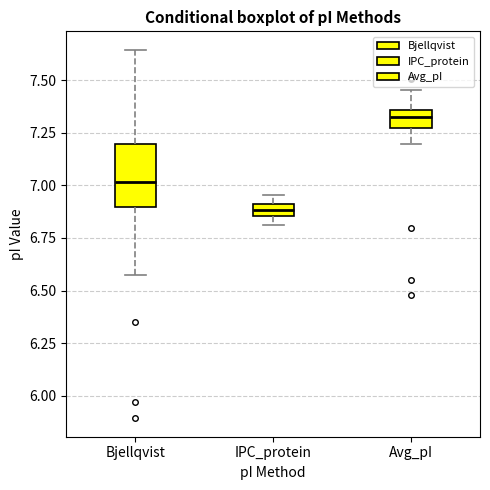

Which box's median line is the highest?

Avg_pI